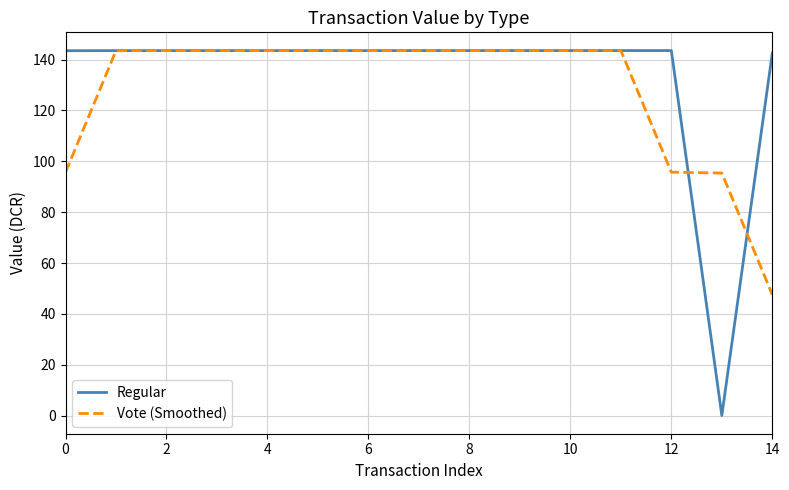

Rank the series by their average value, from highest to lowest.

Regular, Vote (Smoothed)